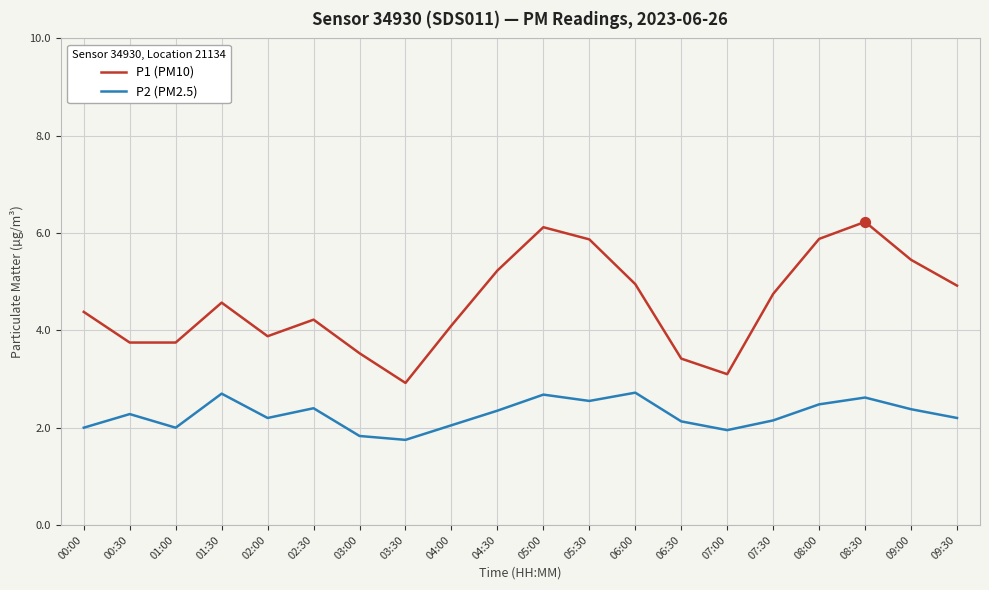

Which series has the largest total across all categories?

P1 (PM10)